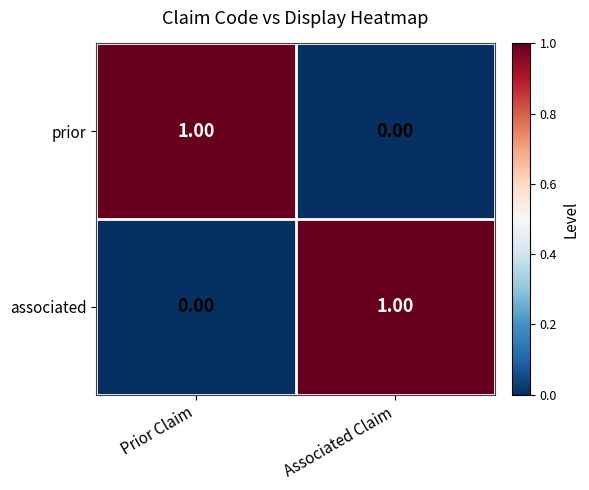

Is the value of prior at Associated Claim greater than the value of associated at Associated Claim?

No